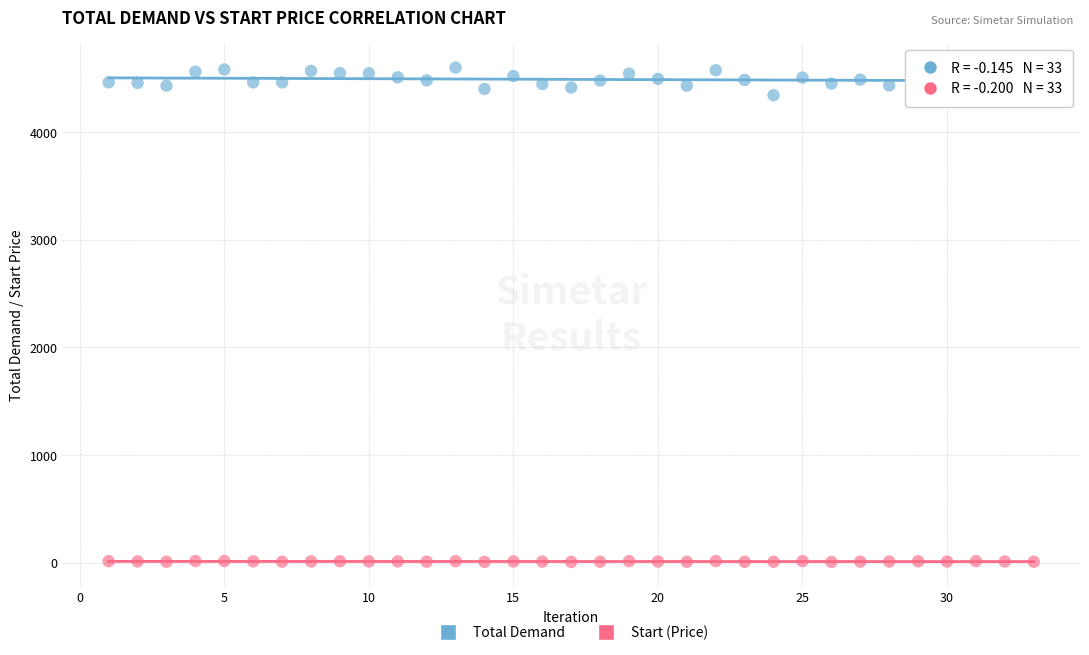

Which series reaches the maximum Y coordinate?

Total Demand